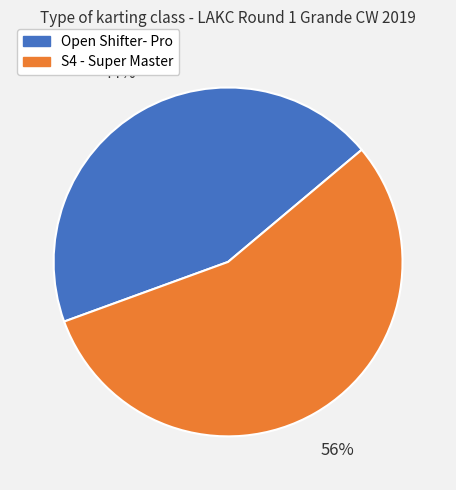

How many segments does this pie chart have?

2